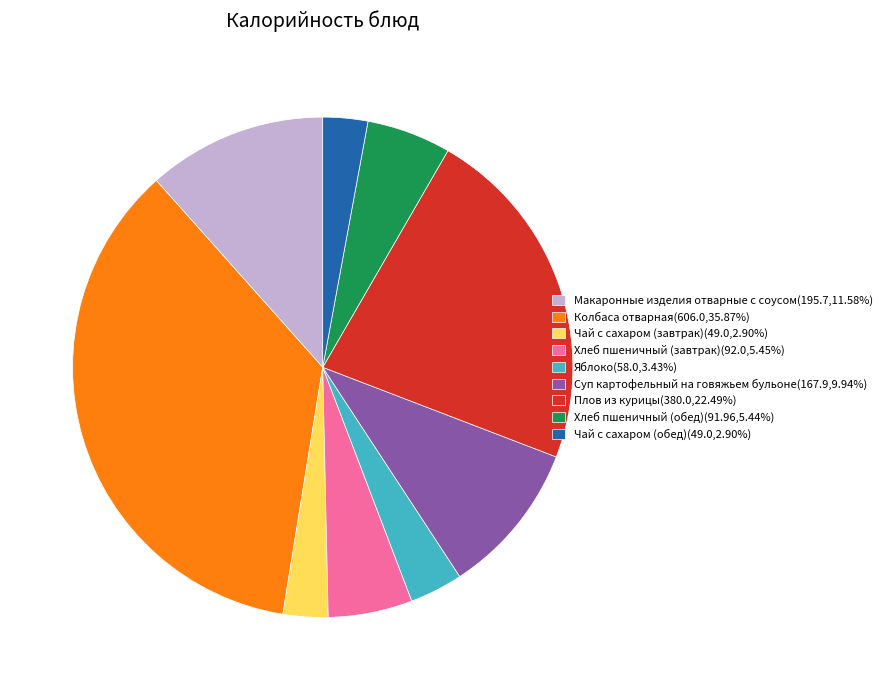

Does Плов из курицы account for over 50% of the chart?

No